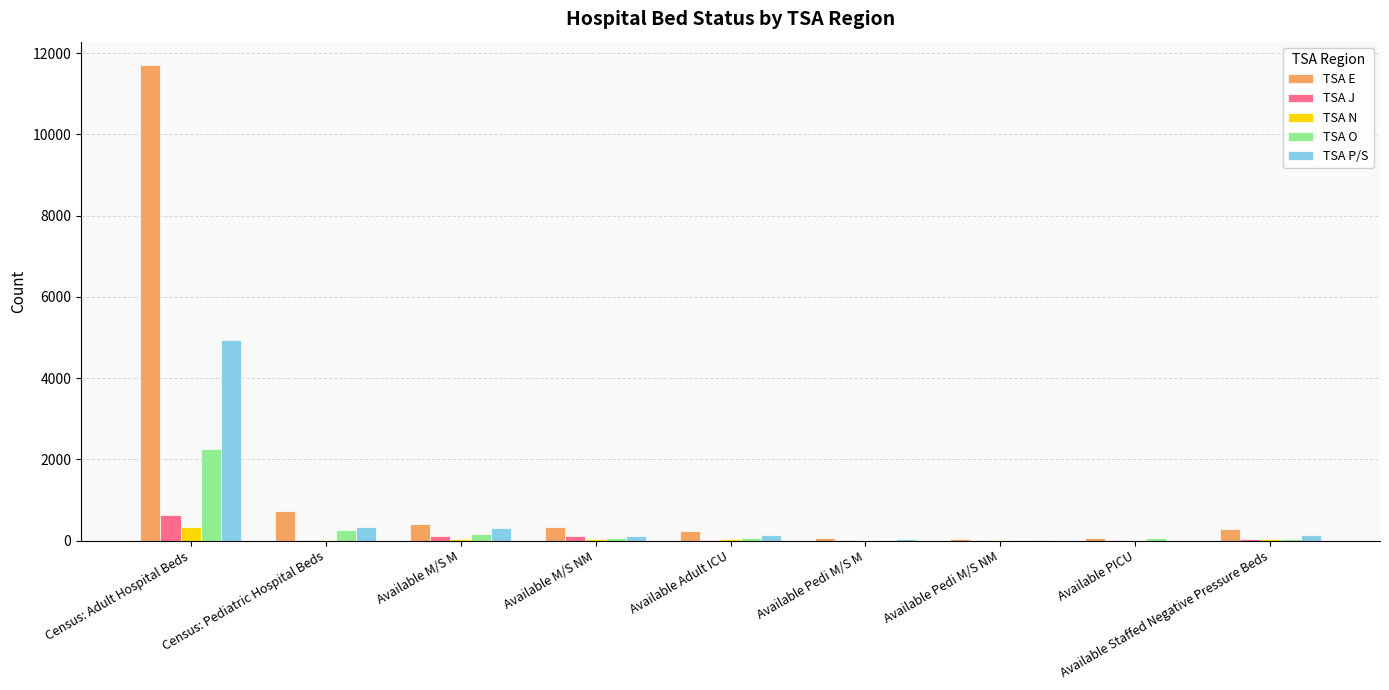

What is the sum of all TSA J values?

938